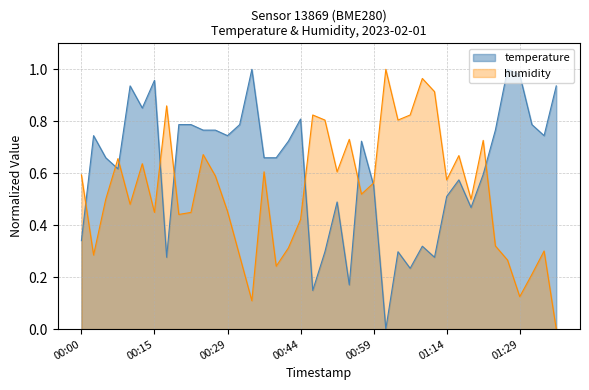

At which category is the sum across all series the highest?

00:12